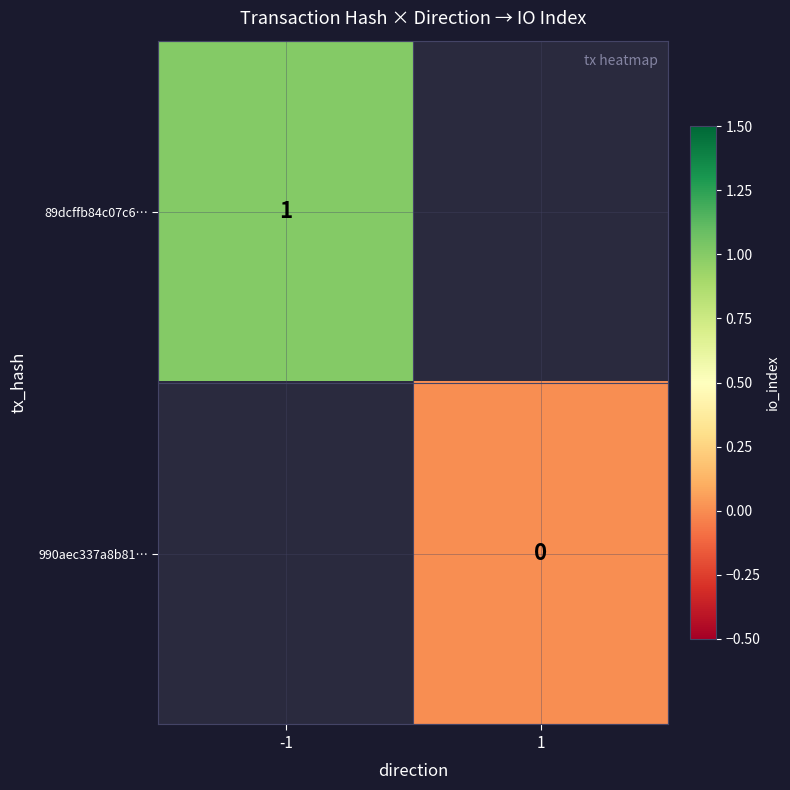

The 89dcffb84c07c6… series shows 1 at -1. True or false?

True